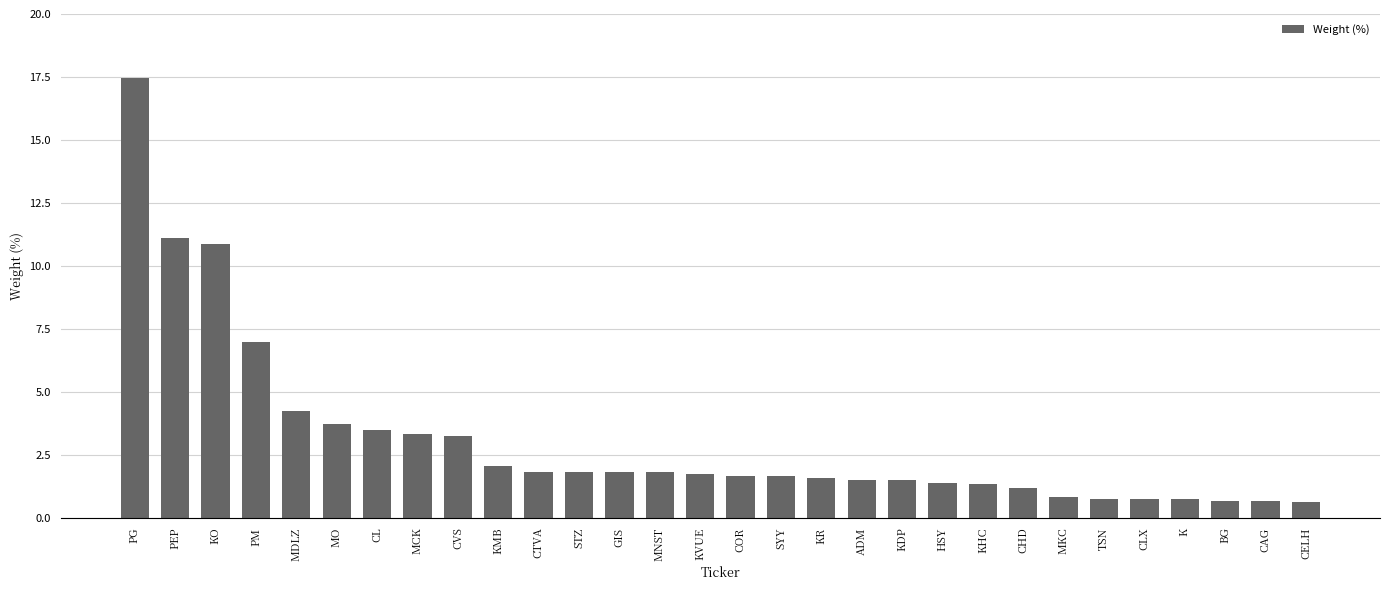

Between KVUE and PEP, which is larger?

PEP